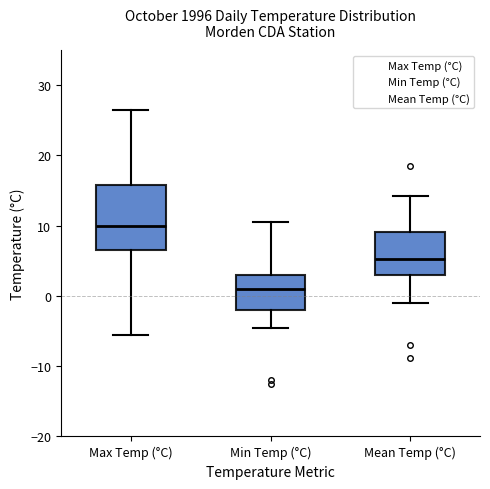

Where does the median line of the box for Max Temp (°C) sit on the y-axis? The values are not printed on the chart, so give them approximately, as read against the axis.

10